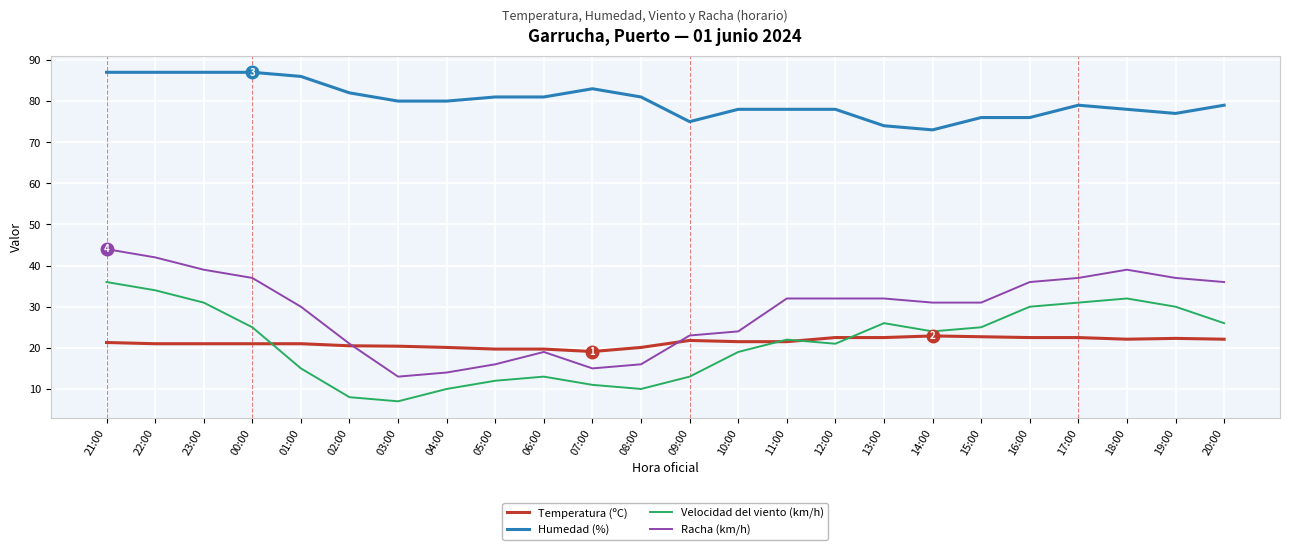

What position from the right is 05:00?

16